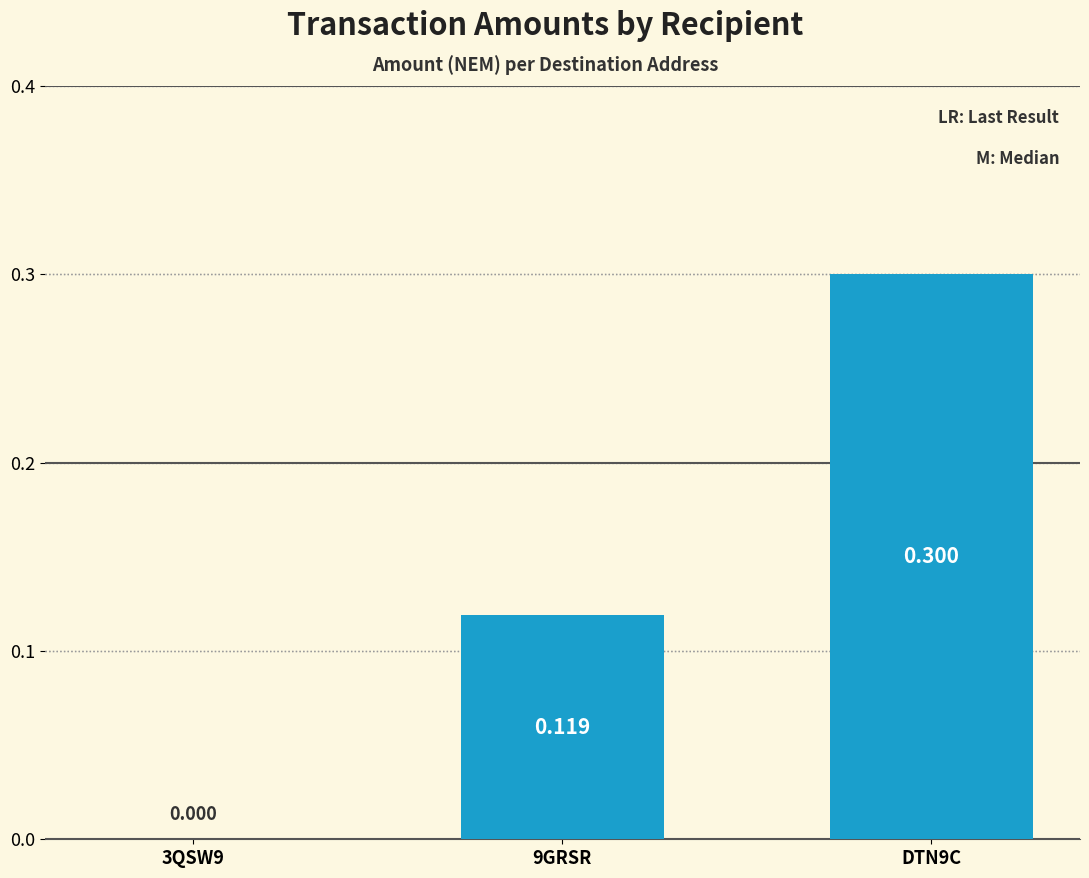

Count the number of categories in the chart.

3